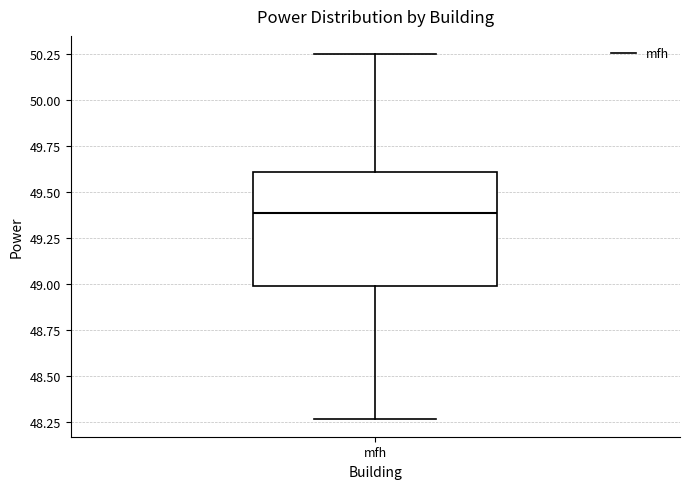

Where is the upper edge of the box for mfh on the y-axis? The values are not printed on the chart, so give them approximately, as read against the axis.

49.60